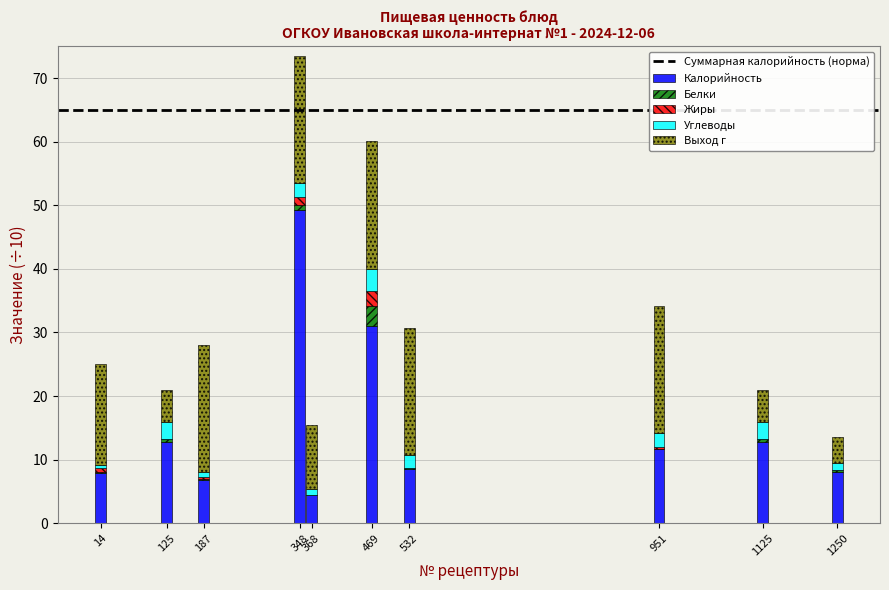

What is the sum of all Калорийность values?

153.2